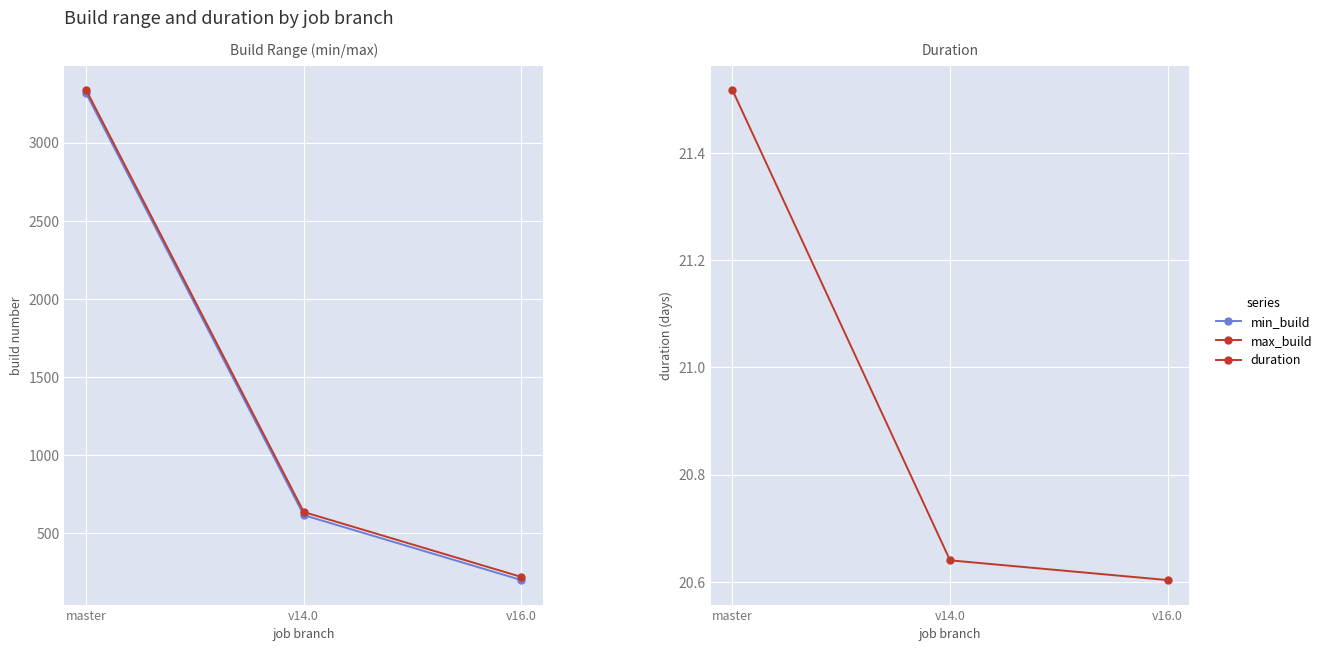

What is the average value of the min_build series?

1375.0